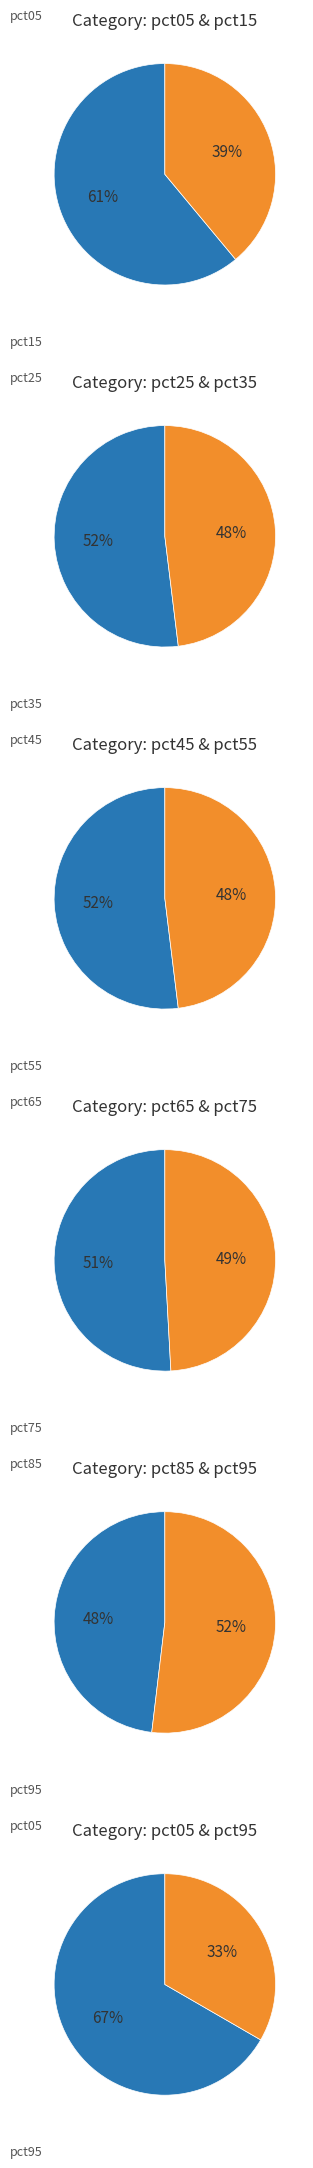

How many segments does this pie chart have?

10